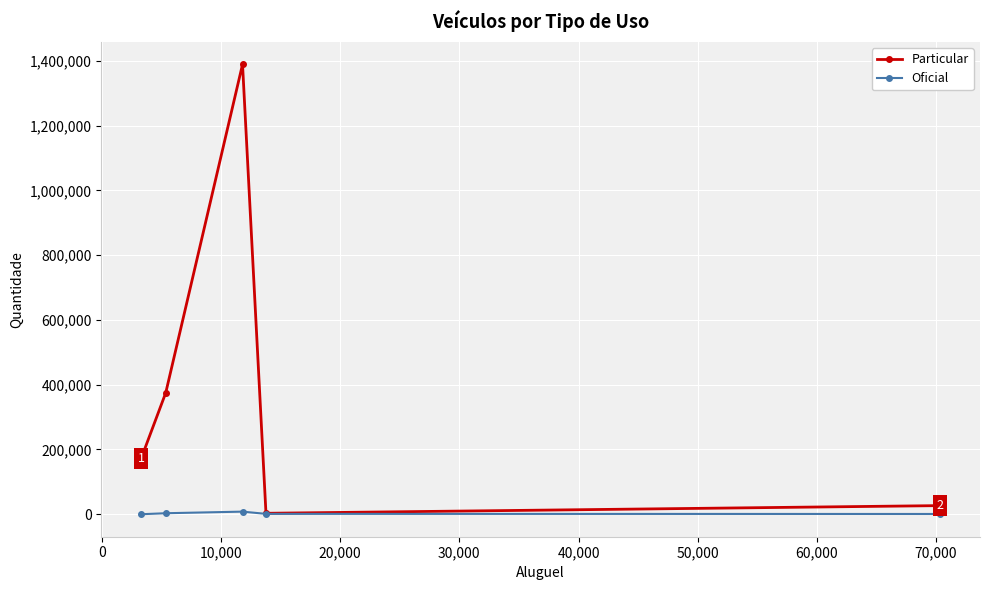

What is the greatest value displayed?

1389547